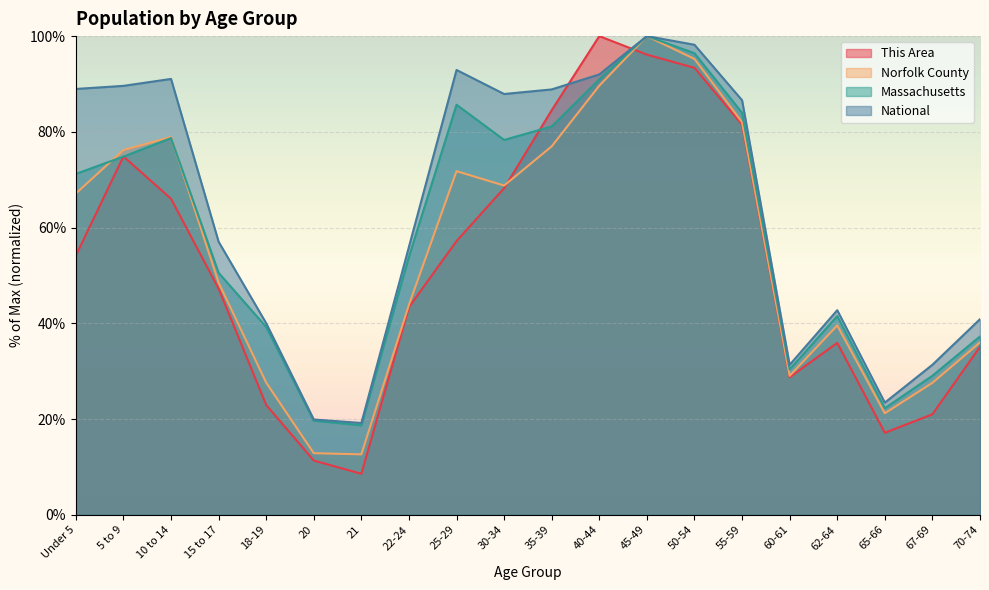

What is the label of the 3rd point from the left?

10 to 14